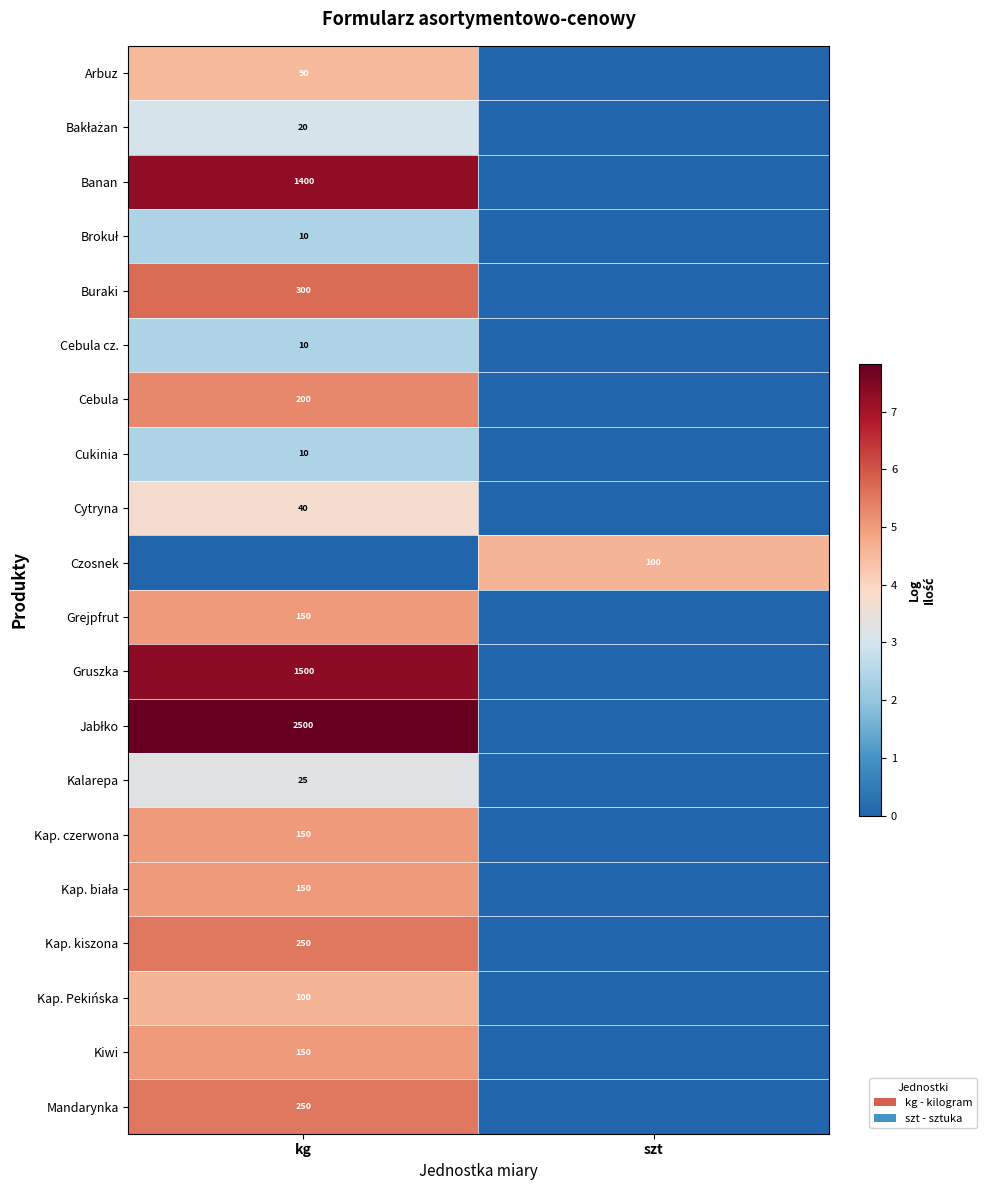

The Cukinia series shows 10 at kg. True or false?

True